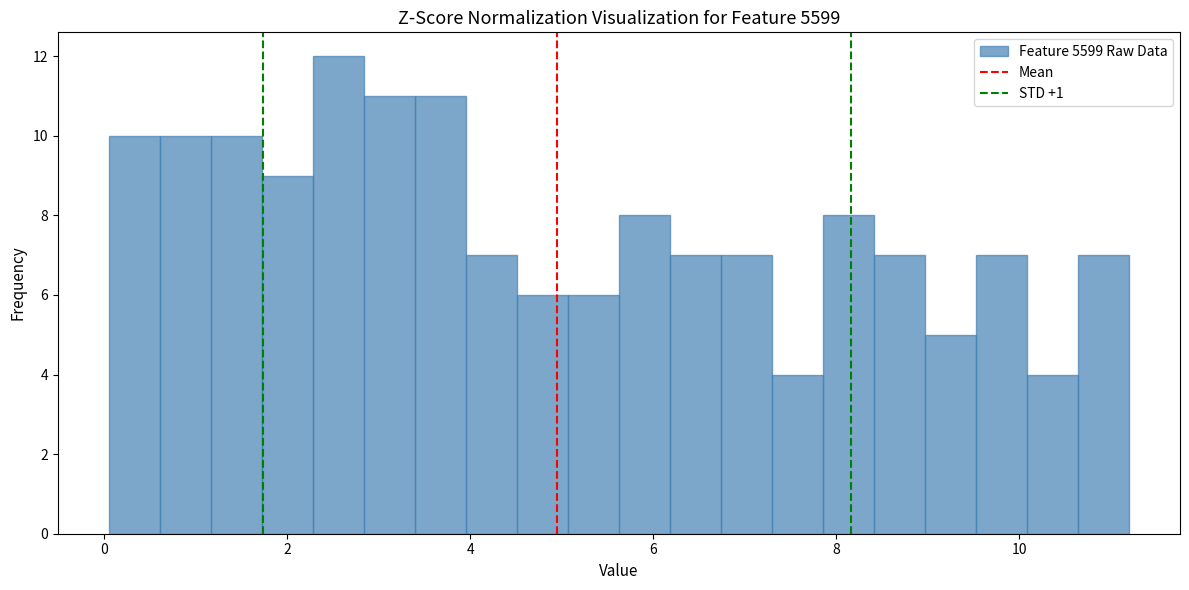

Read against the x-axis, roughly where is the centre of the tallest bar?

2.6